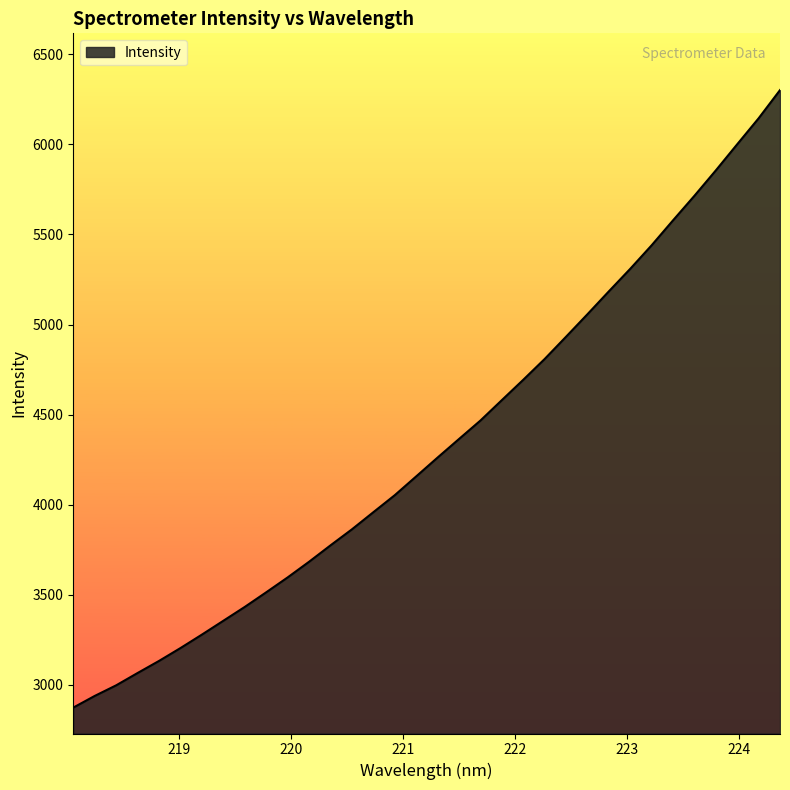

What is the maximum value shown in the chart?

6300.9